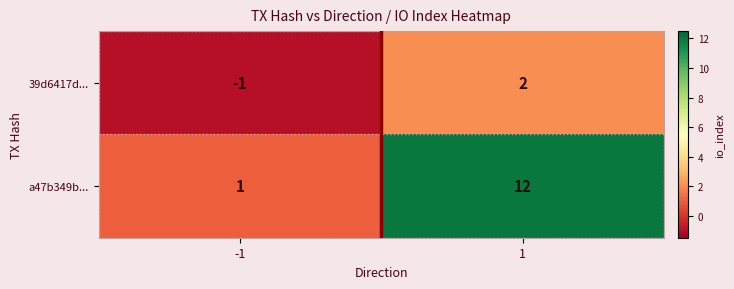

List the series in order of their overall mean, highest first.

a47b349b..., 39d6417d...